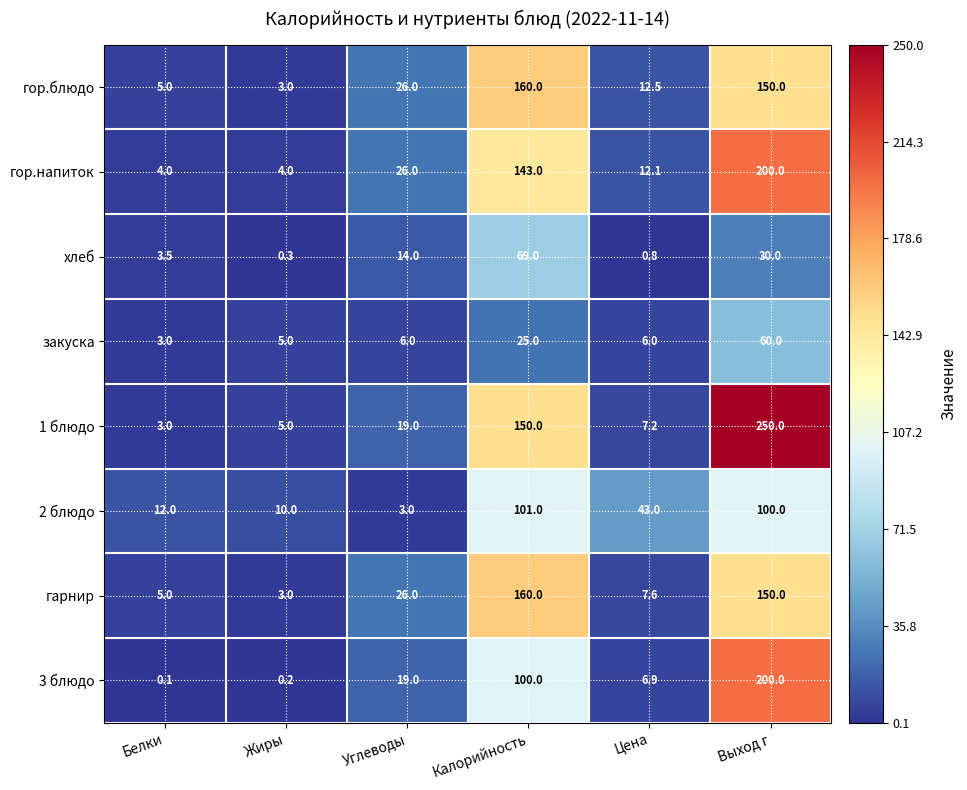

What is the approximate value of закуска at Углеводы?

6.0